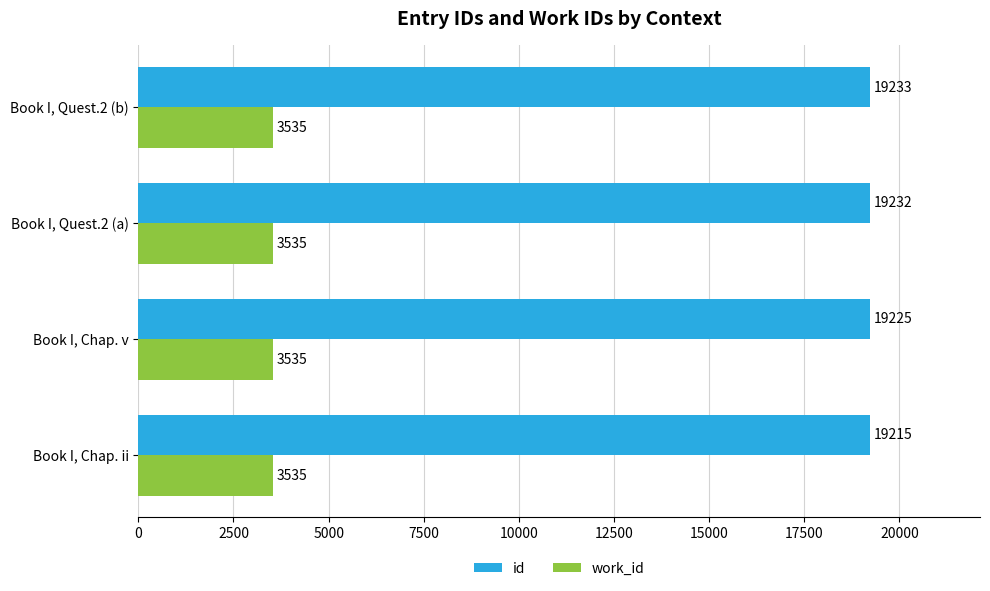

Is the value of work_id at Book I, Chap. v greater than the value of id at Book I, Quest.2 (a)?

No